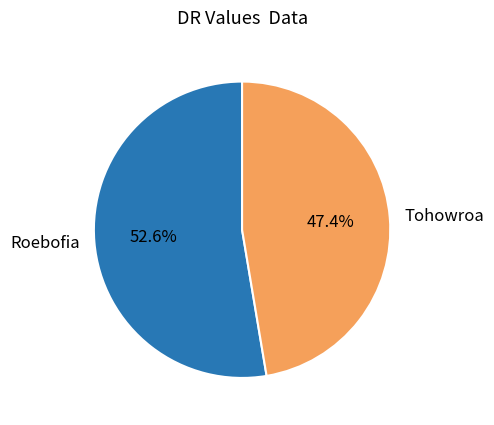

What percentage do Tohowroa and Roebofia together represent?

100.0%